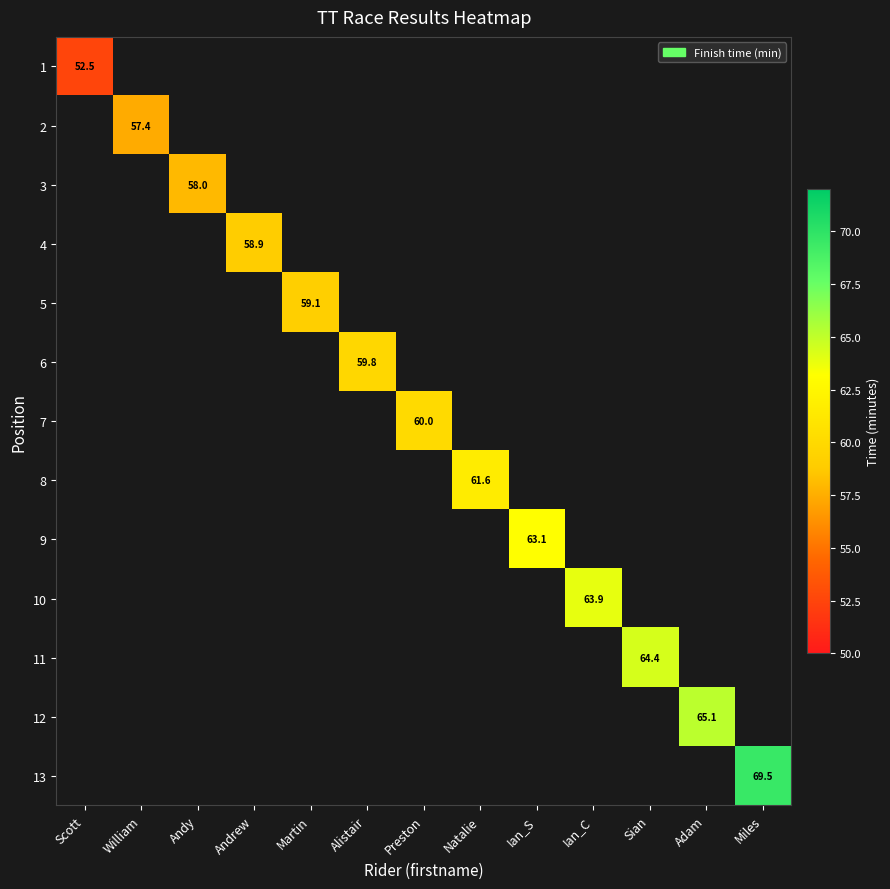

The 2 series shows 57.4 at William. True or false?

True